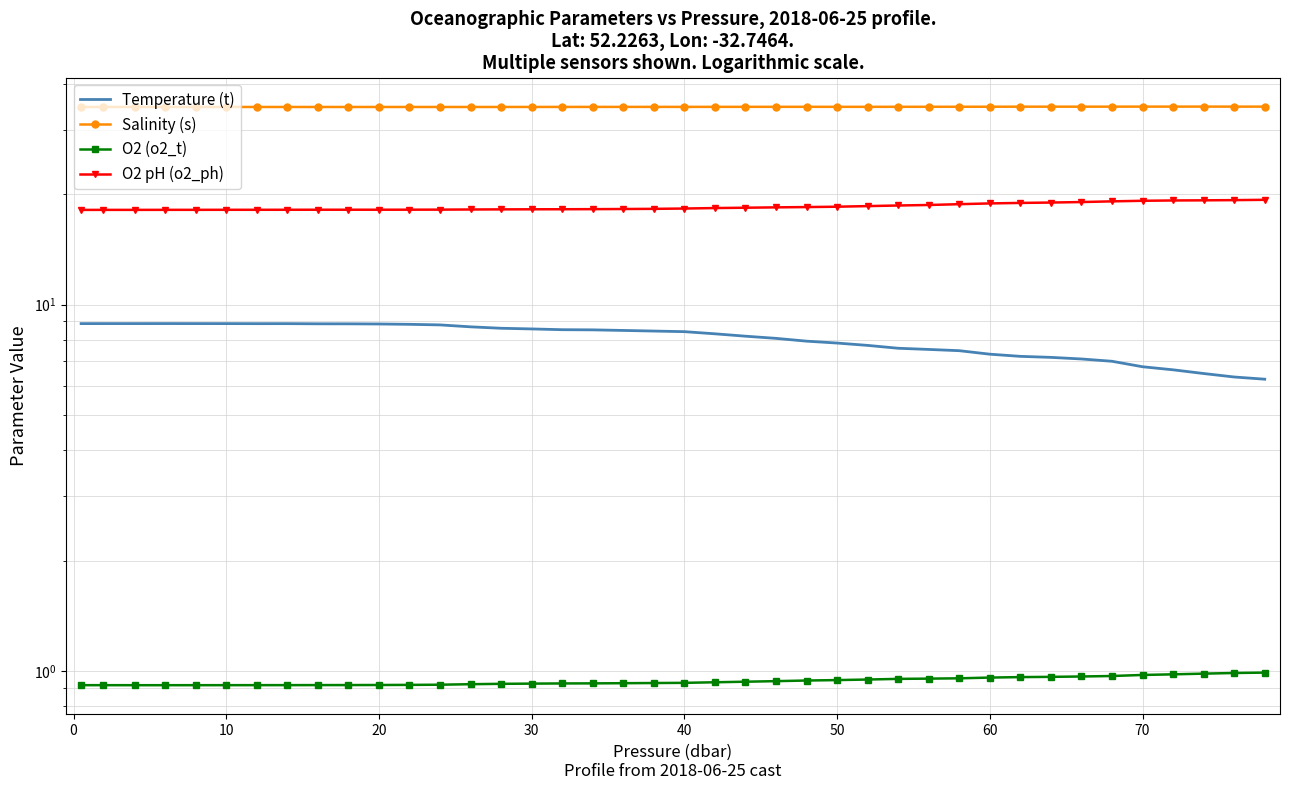

Reading left to right, extract all data points from this chart.

Temperature (t): 8.9	8.9	8.9	8.9	8.9	8.9	8.9	8.9	8.9	8.9	8.9	8.8	8.8	8.7	8.6	8.6	8.5	8.5	8.5	8.5	8.4	8.3	8.2	8.1	7.9	7.9	7.7	7.6	7.5	7.5	7.3	7.2	7.2	7.1	7.0	6.8	6.6	6.5	6.3	6.3
Salinity (s): 34.6	34.6	34.6	34.6	34.6	34.6	34.6	34.6	34.6	34.6	34.6	34.6	34.6	34.6	34.6	34.6	34.7	34.7	34.7	34.7	34.7	34.7	34.7	34.7	34.7	34.7	34.7	34.7	34.7	34.7	34.7	34.7	34.7	34.7	34.7	34.7	34.7	34.7	34.7	34.7
O2 (o2_t): 0.9	0.9	0.9	0.9	0.9	0.9	0.9	0.9	0.9	0.9	0.9	0.9	0.9	0.9	0.9	0.9	0.9	0.9	0.9	0.9	0.9	0.9	0.9	0.9	0.9	0.9	0.9	1.0	1.0	1.0	1.0	1.0	1.0	1.0	1.0	1.0	1.0	1.0	1.0	1.0
O2 pH (o2_ph): 18.1	18.1	18.1	18.1	18.1	18.1	18.1	18.2	18.2	18.2	18.2	18.2	18.2	18.2	18.2	18.2	18.2	18.2	18.2	18.3	18.3	18.3	18.4	18.4	18.5	18.5	18.6	18.6	18.7	18.8	18.9	18.9	19.0	19.1	19.1	19.2	19.2	19.3	19.3	19.3